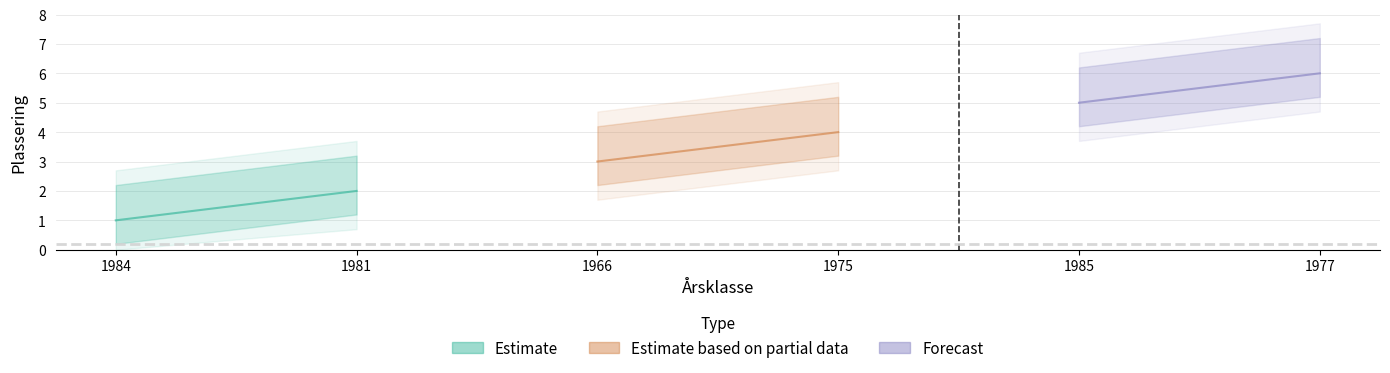

What is the sum of all values?

21